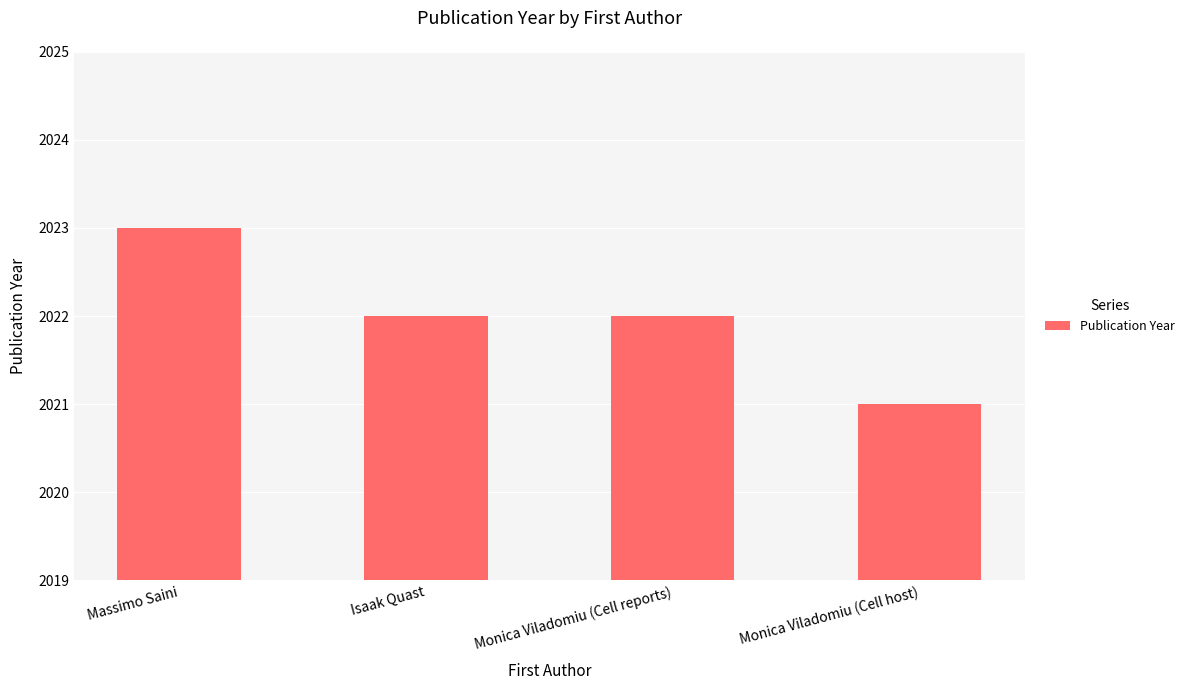

What is the approximate value at Massimo Saini?

2023